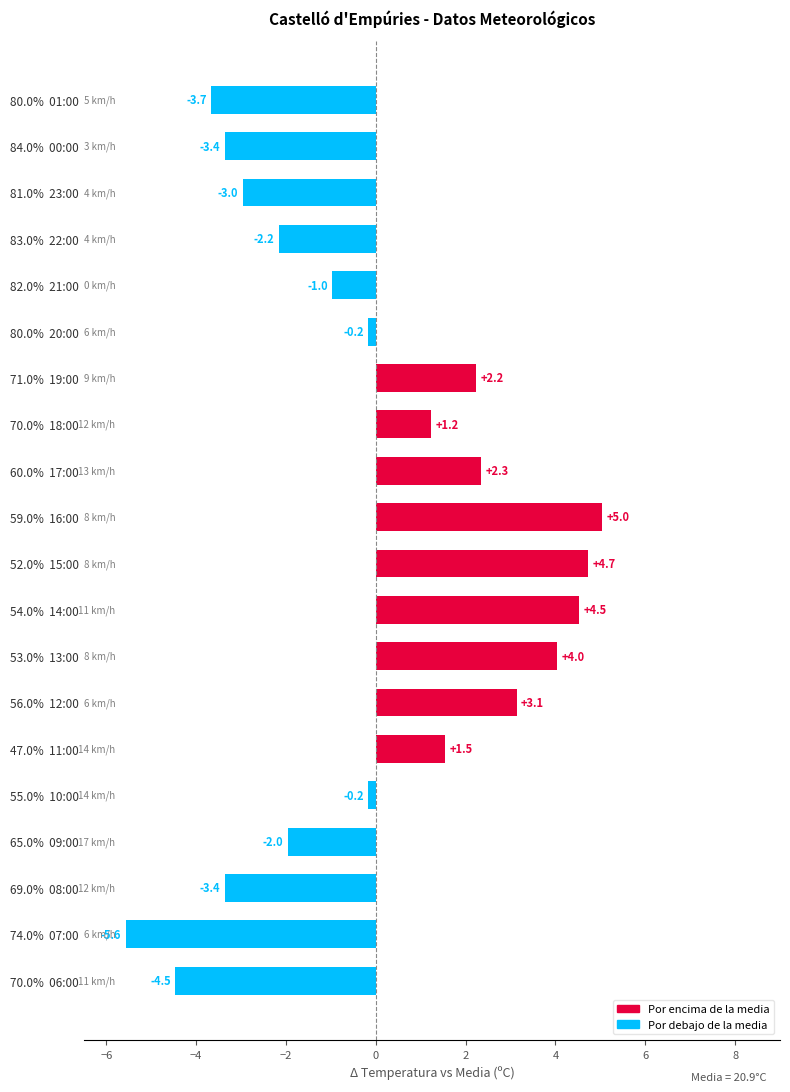

How many data points does each series have?

20